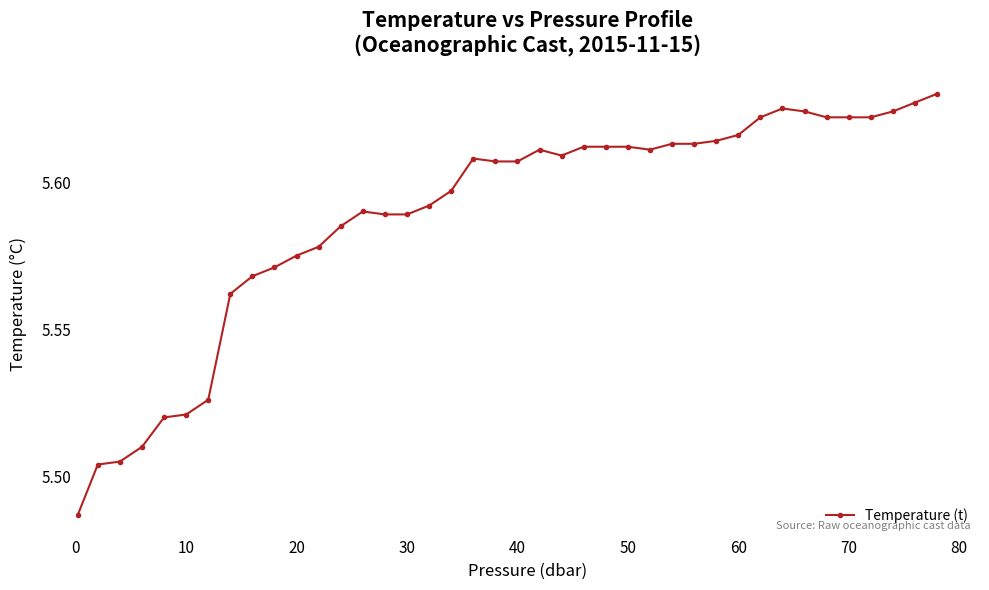

How many categories are shown in the chart?

40